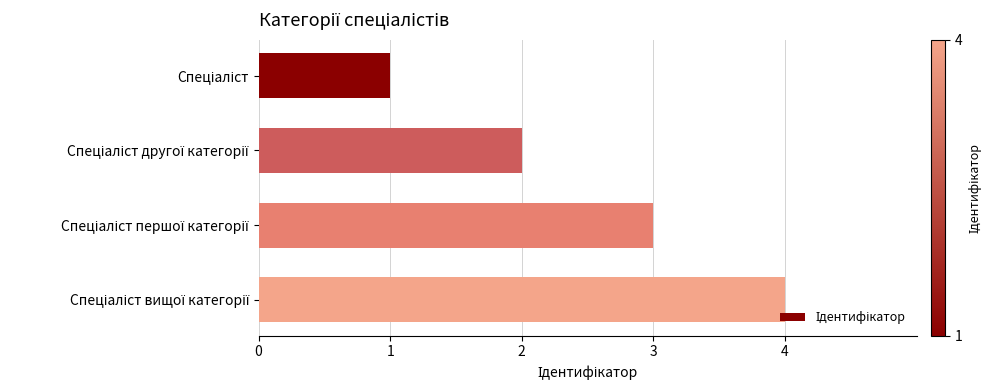

What is the greatest value displayed?

4